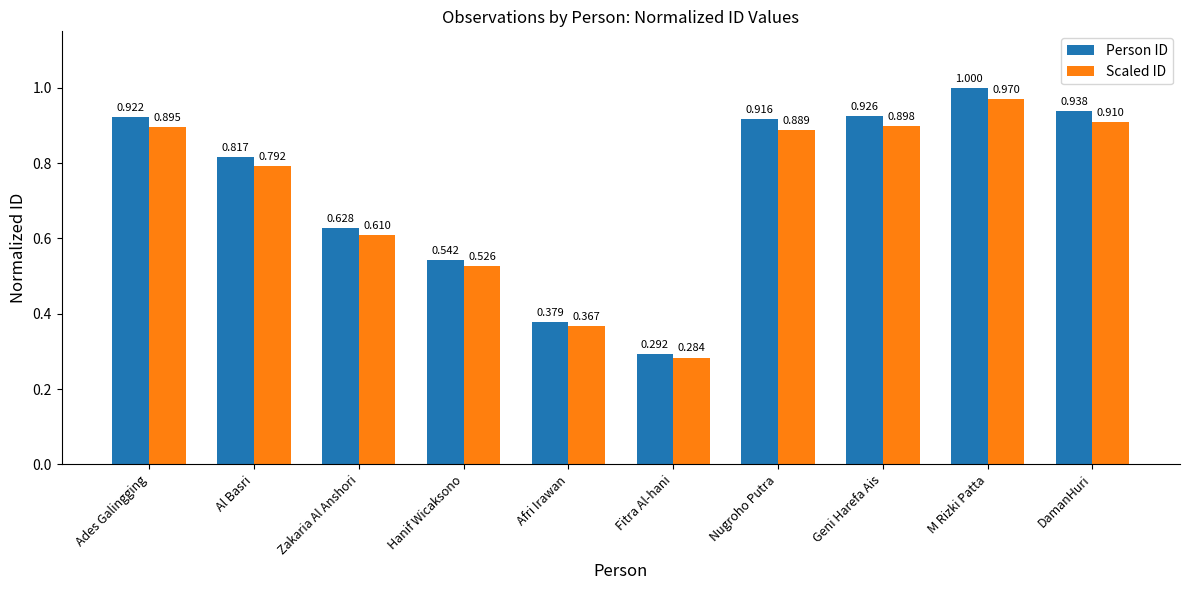

At how many categories does at least one series exceed 0?

10